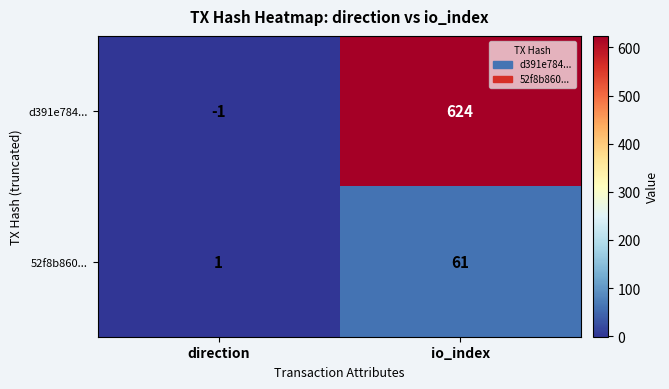

Read the d391e784... value at io_index, to the nearest 100.

600